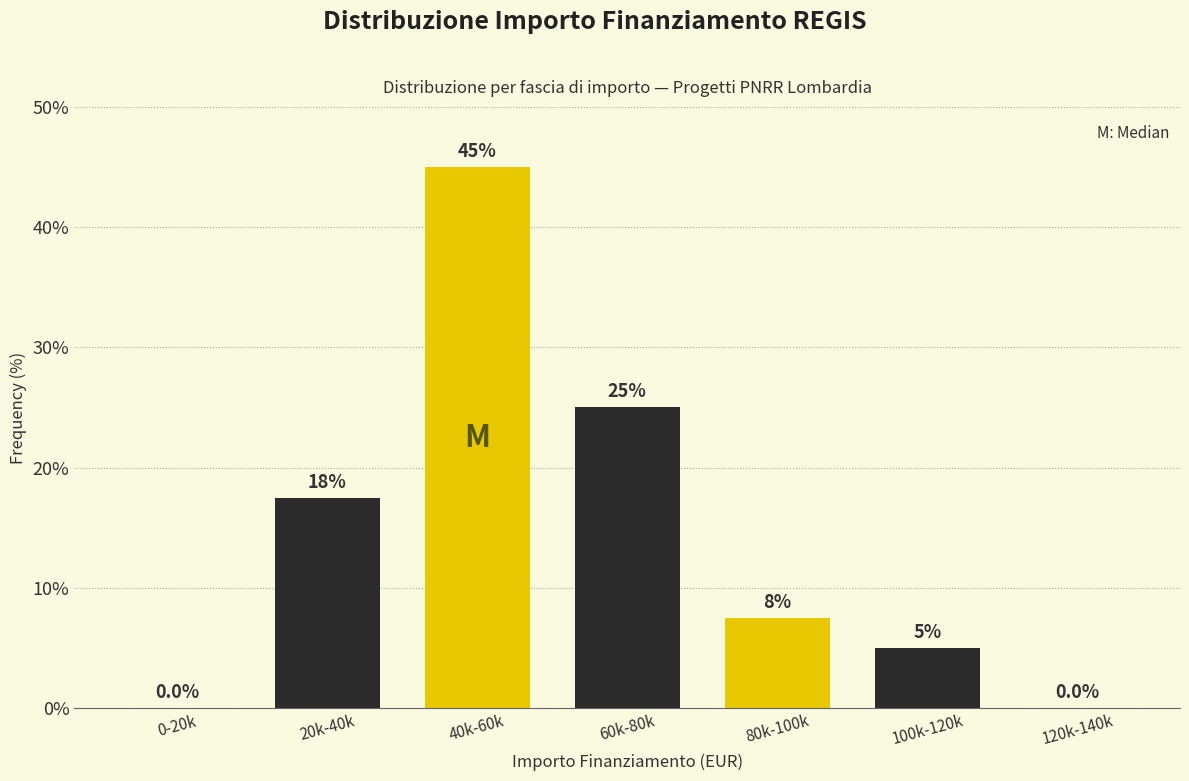

Reading left to right, transcribe all the data shown in this chart.

0-20k=0.0	20k-40k=17.5	40k-60k=45.0	60k-80k=25.0	80k-100k=7.5	100k-120k=5.0	120k-140k=0.0